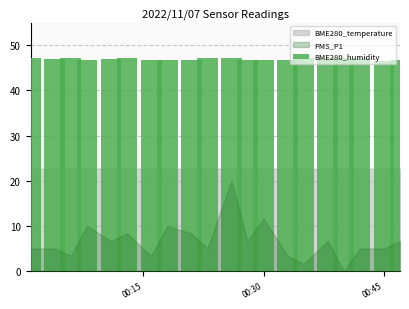

What is the value of the 10th bar from the left?

47.2